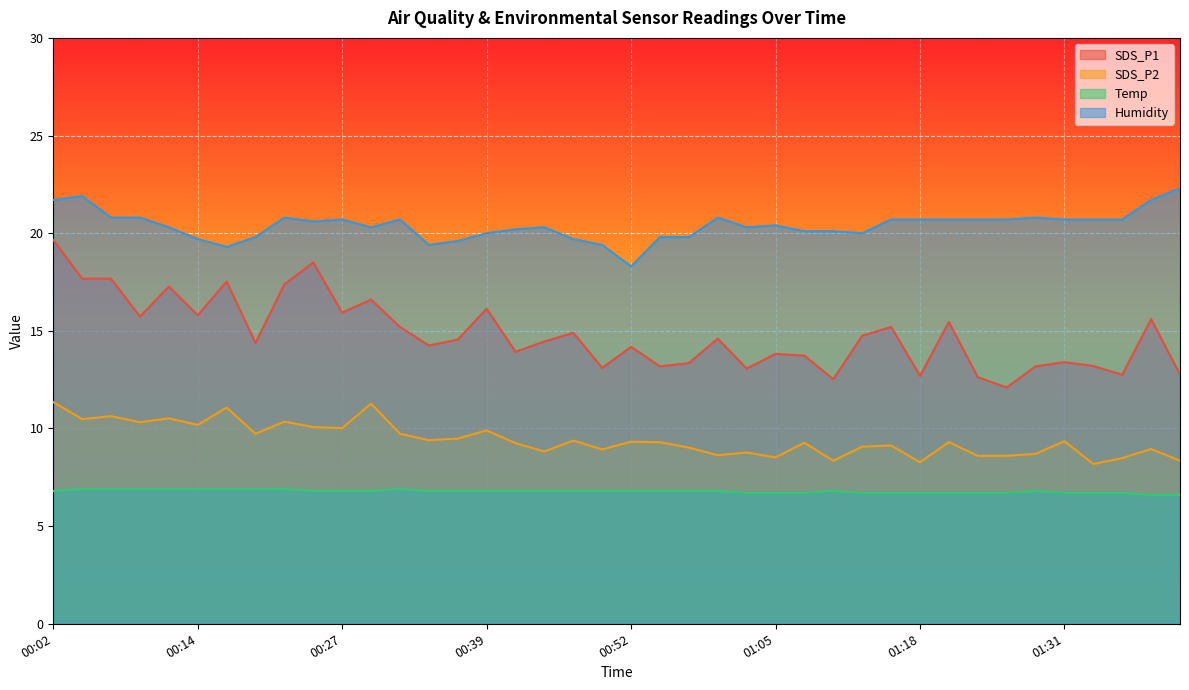

Rank the series by their maximum value, from lowest to highest.

Temp, SDS_P2, SDS_P1, Humidity